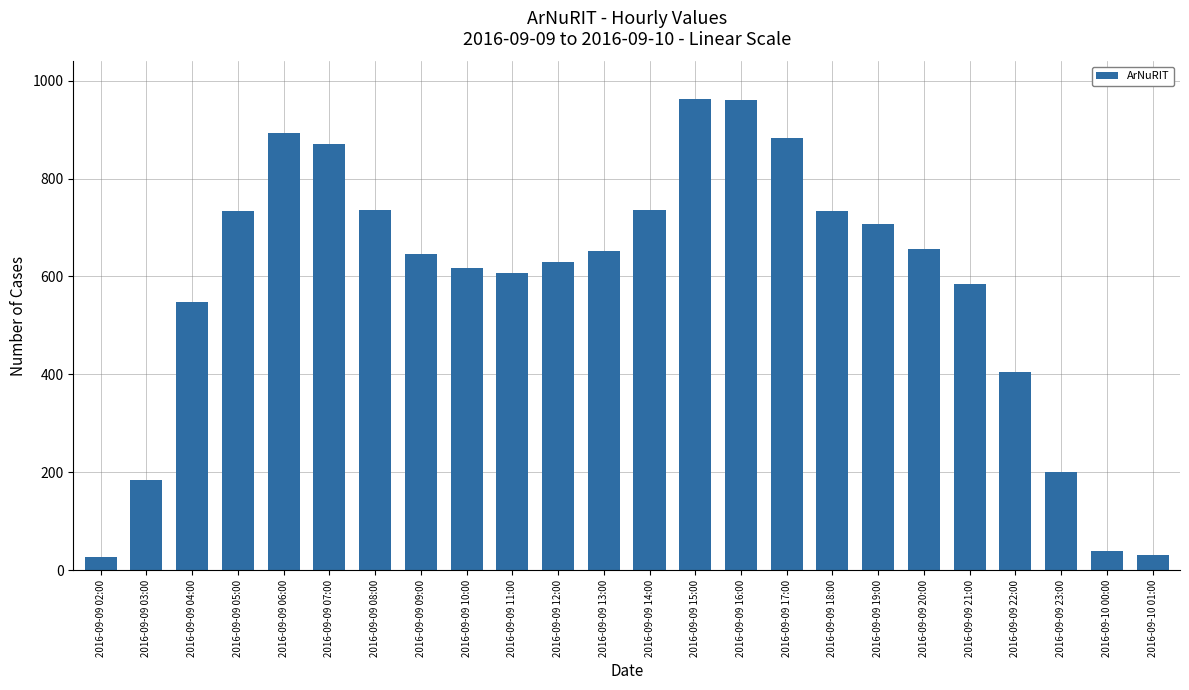

What is the difference between the values at 2016-09-09 14:00 and 2016-09-09 04:00?

189